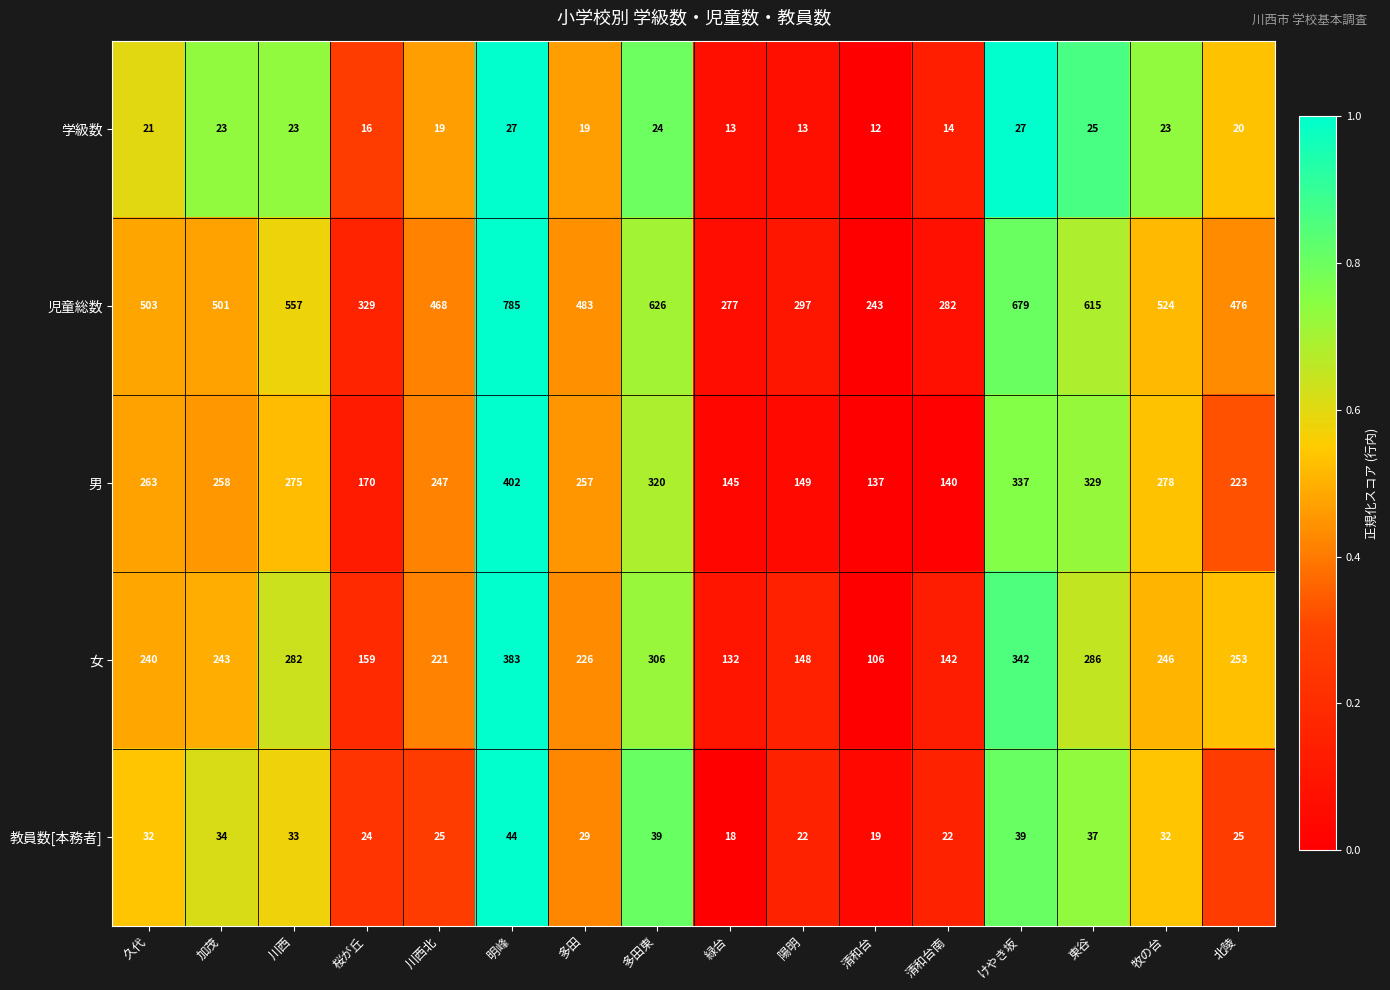

At which category is the sum across all series the highest?

明峰